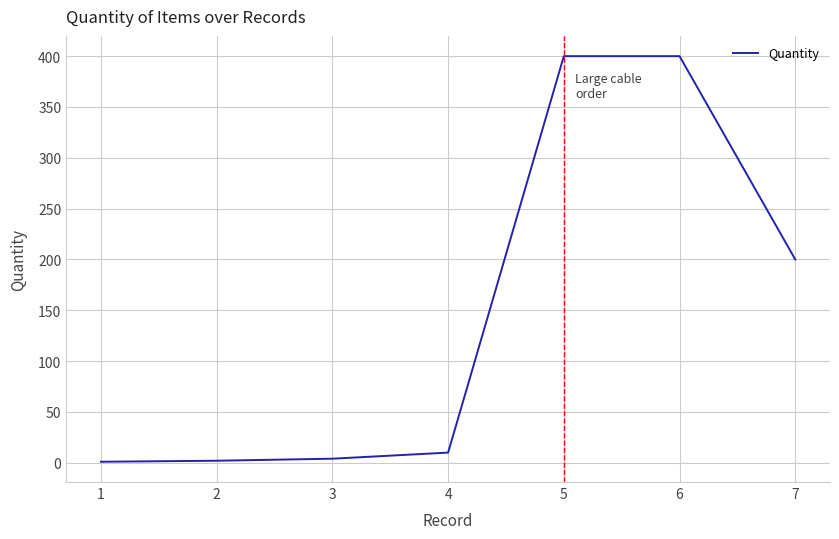

What is the maximum value shown in the chart?

400